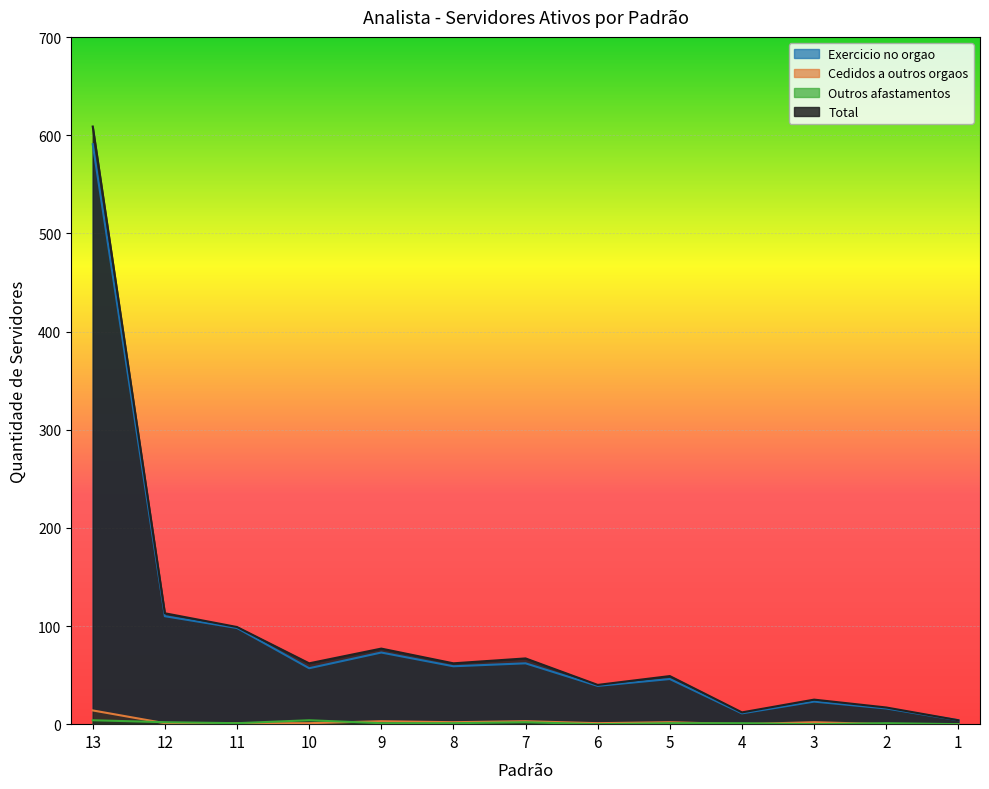

Between 11 and 8, which series saw the biggest shift?

Exercicio no orgao